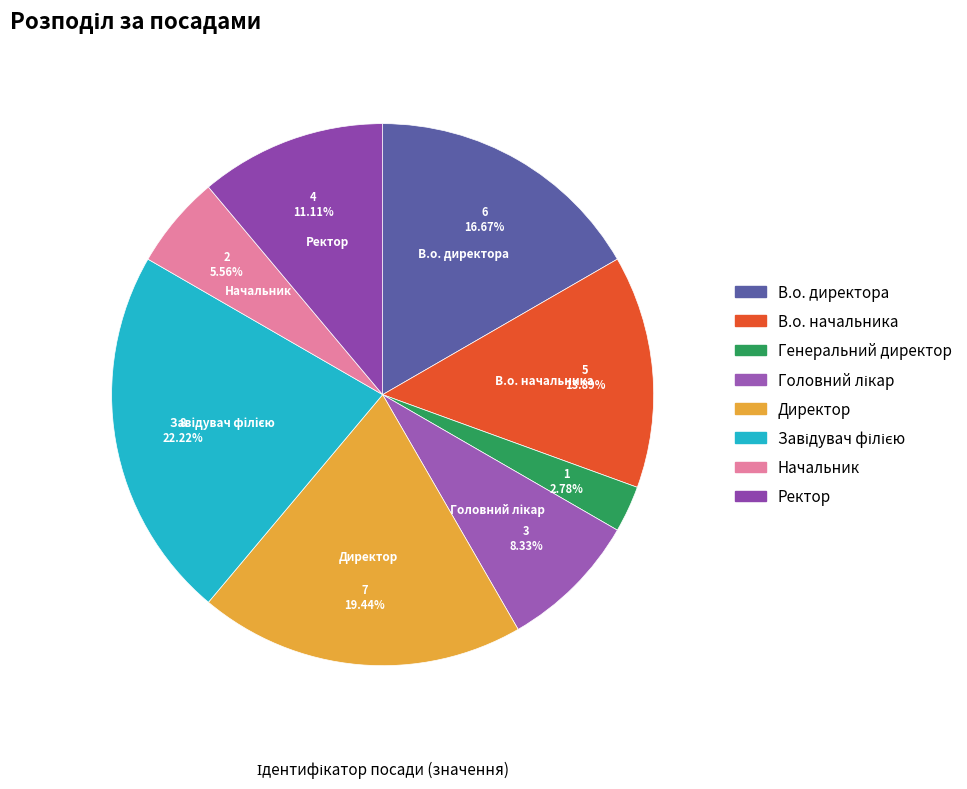

How many slices are in this pie chart?

8